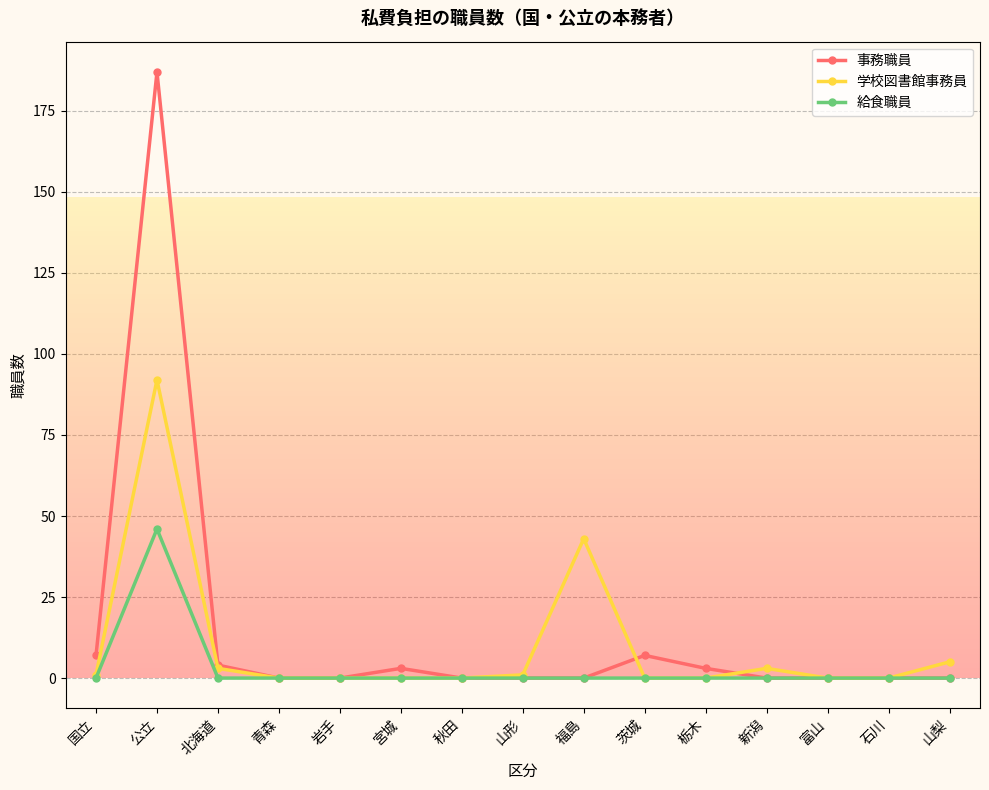

Reading right to left, what are all the values shown in this chart?

事務職員: 山梨=0	石川=0	富山=0	新潟=0	栃木=3	茨城=7	福島=0	山形=0	秋田=0	宮城=3	岩手=0	青森=0	北海道=4	公立=187	国立=7
学校図書館事務員: 山梨=5	石川=0	富山=0	新潟=3	栃木=0	茨城=0	福島=43	山形=1	秋田=0	宮城=0	岩手=0	青森=0	北海道=3	公立=92	国立=1
給食職員: 山梨=0	石川=0	富山=0	新潟=0	栃木=0	茨城=0	福島=0	山形=0	秋田=0	宮城=0	岩手=0	青森=0	北海道=0	公立=46	国立=0